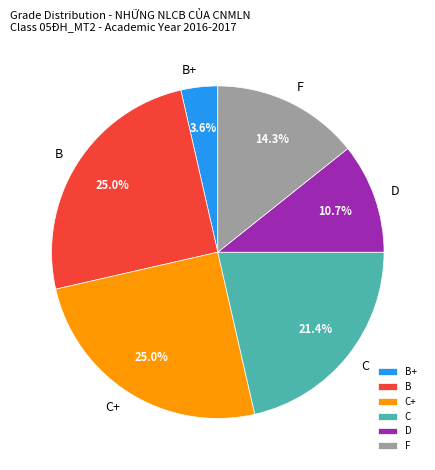

Which category has the smallest portion of the pie?

B+